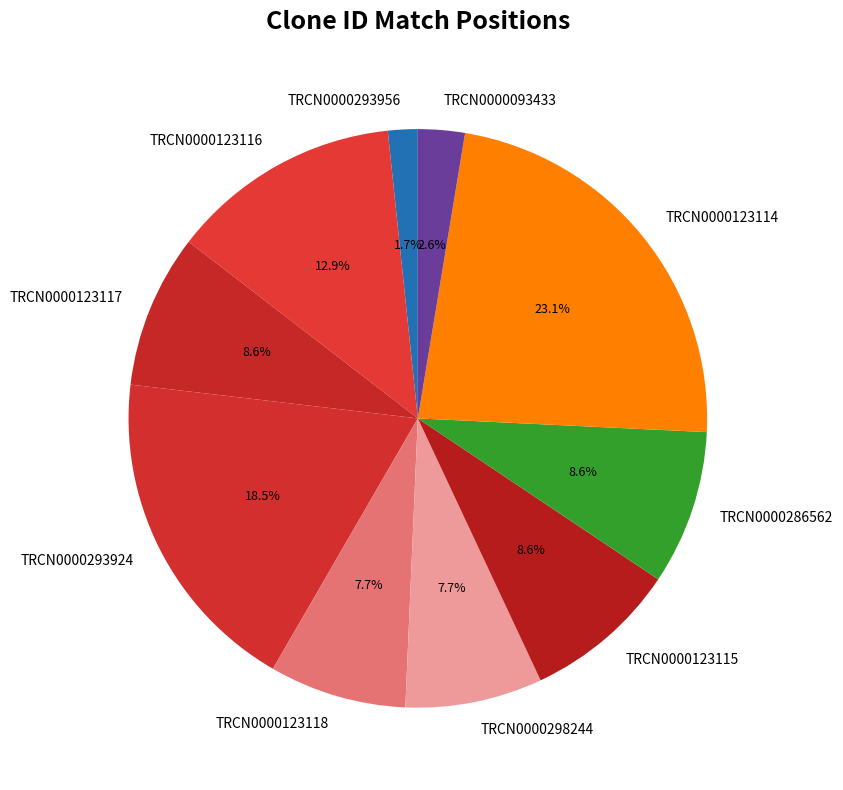

Is the sum of TRCN0000093433 and TRCN0000123115 greater than half?

No